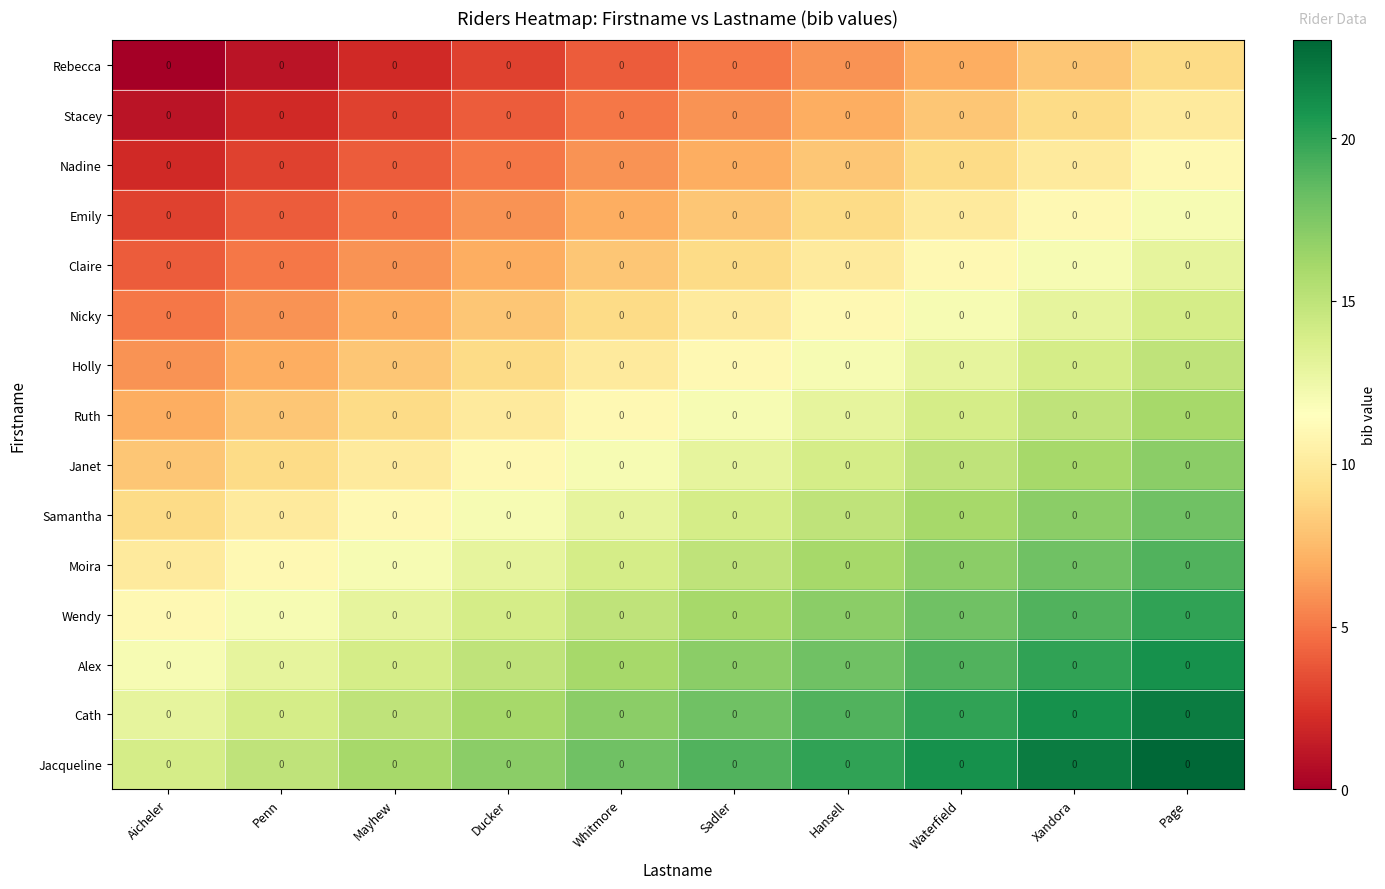

How many Alex values are between 14 and 19?

6